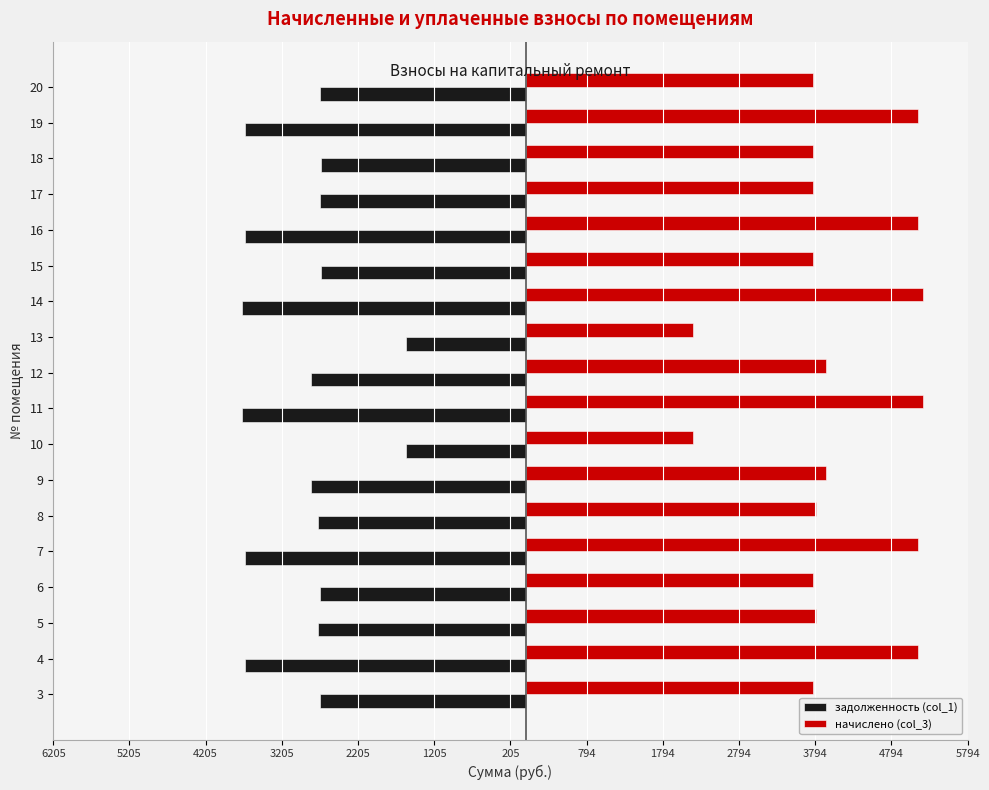

What is the average value of the задолженность (col_1) series?

-2926.1